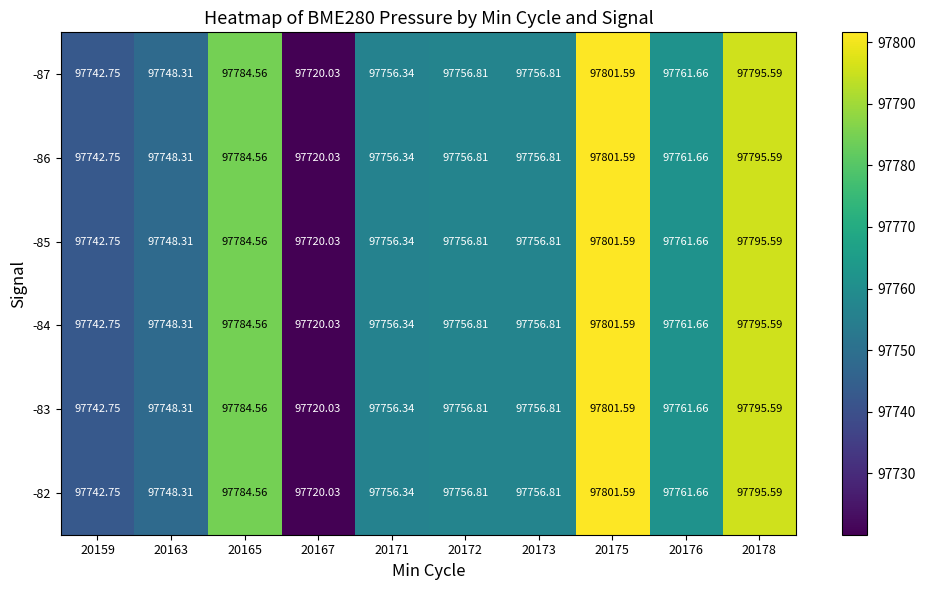

Is the value of -84 at 20167 greater than the value of -82 at 20159?

No